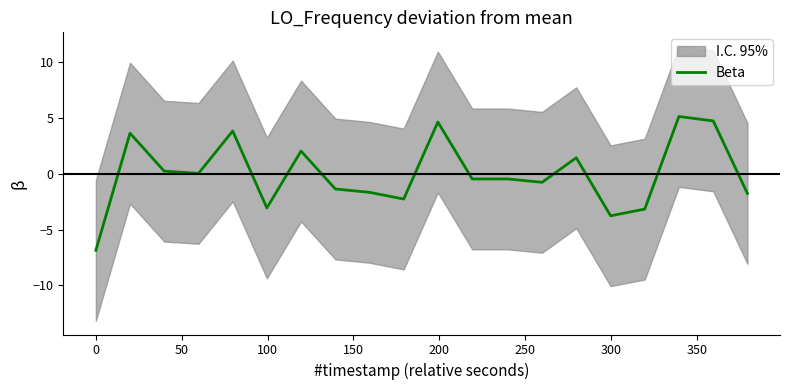

What is the minimum value shown in the chart?

-6.9